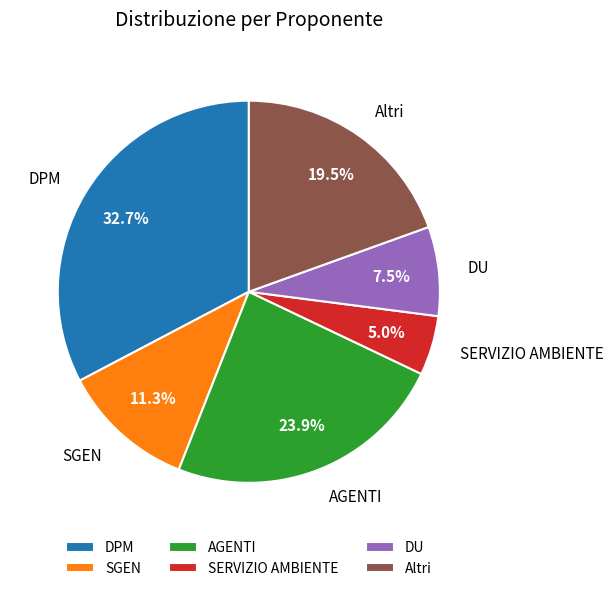

What is the smallest slice in the pie chart?

SERVIZIO AMBIENTE